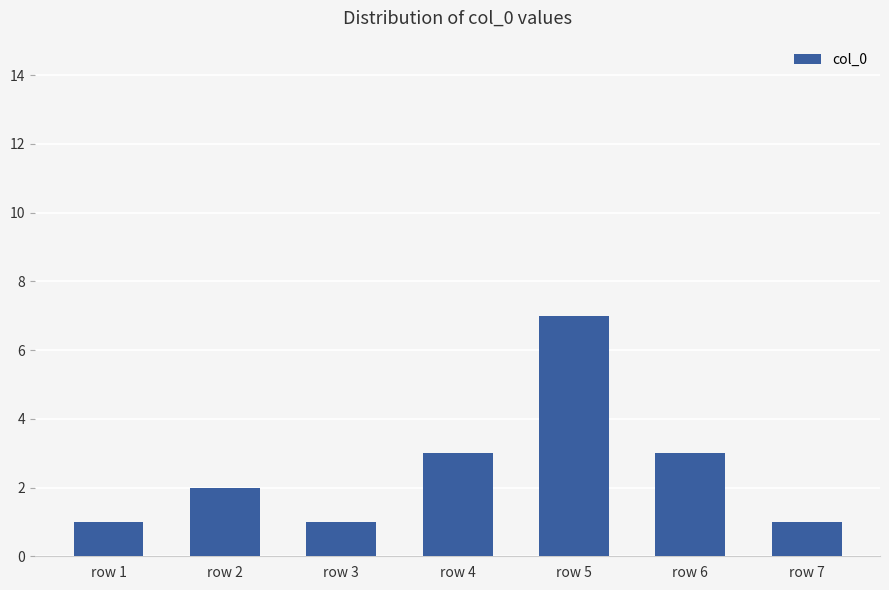

Read the value at row 6.

3